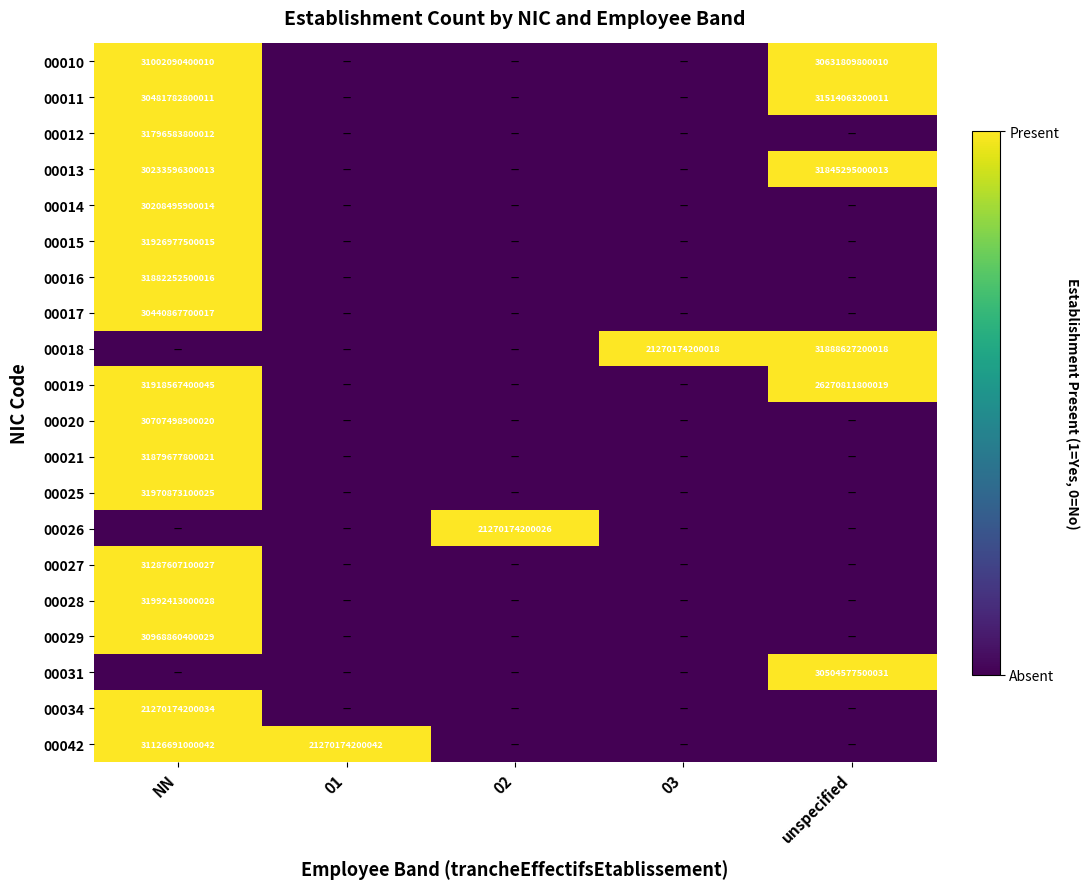

At which category does the chart reach its minimum across all series?

01